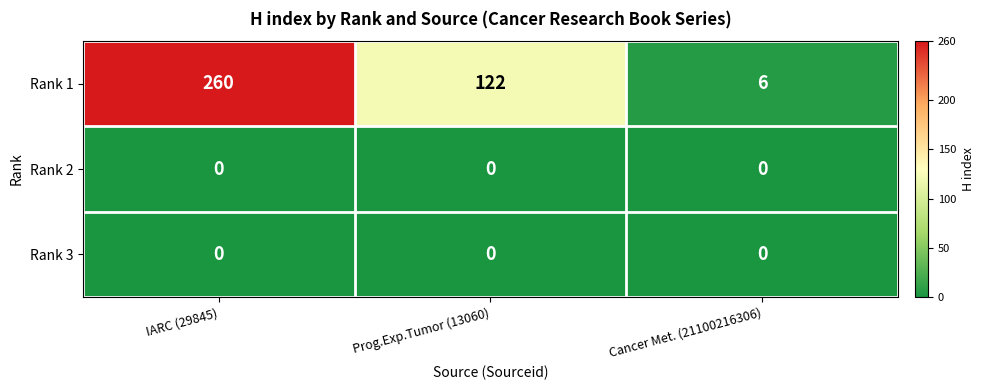

Reading right to left, transcribe all the data shown in this chart.

Rank 1: 6	122	260
Rank 2: 0	0	0
Rank 3: 0	0	0